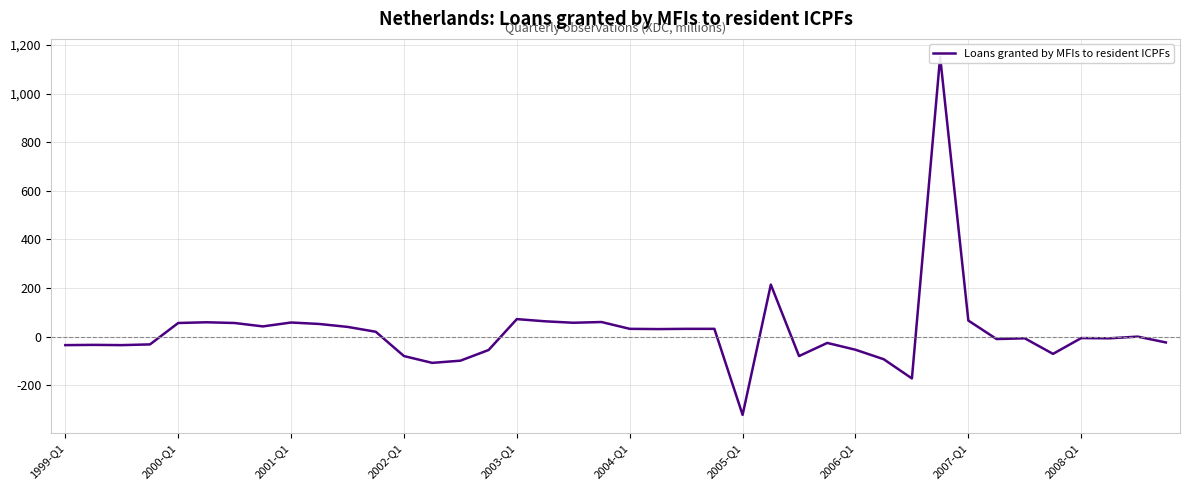

Which has a higher value, 29 or 23?

23